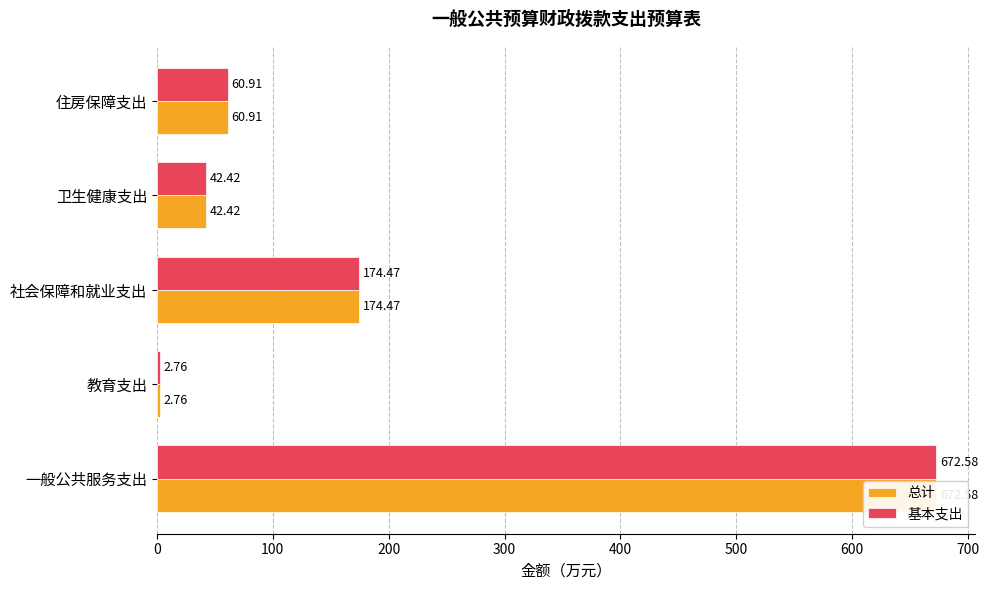

Are the bars horizontal?

Yes